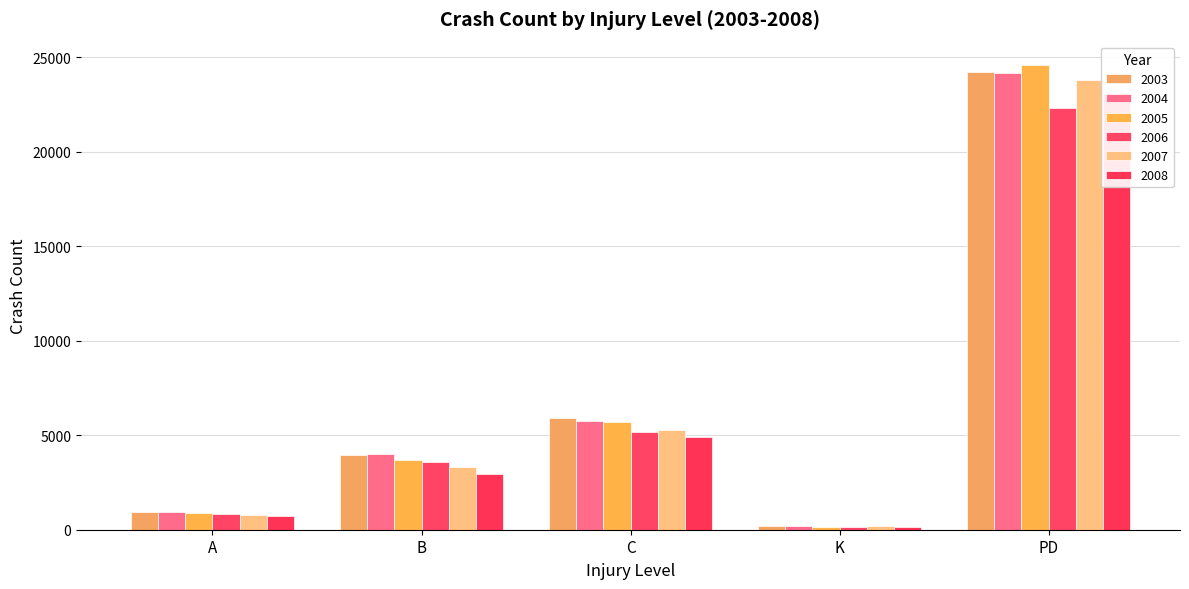

Between C and K, which series saw the biggest shift?

2003